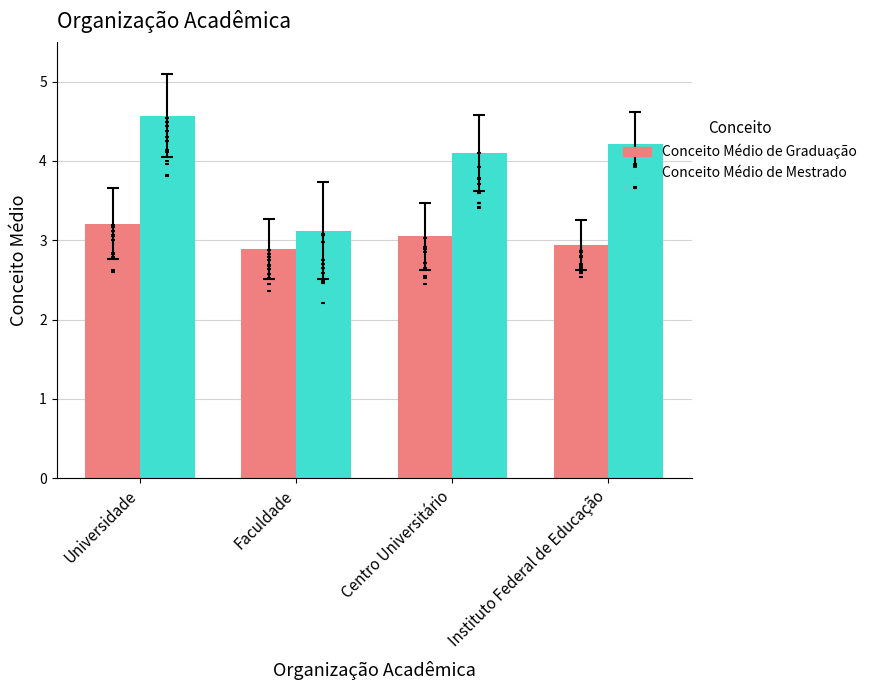

Is the value of Conceito Médio de Graduação at Instituto Federal de Educação greater than the value of Conceito Médio de Mestrado at Centro Universitário?

No